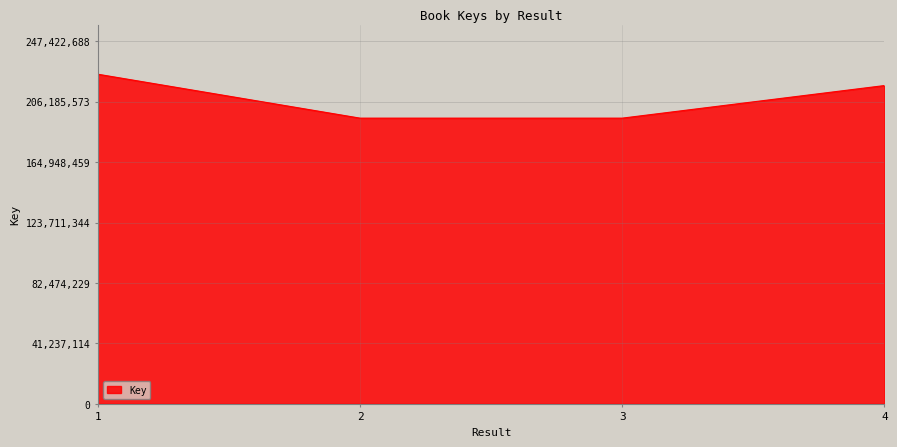

At which label is the value closest to 209941245?

4